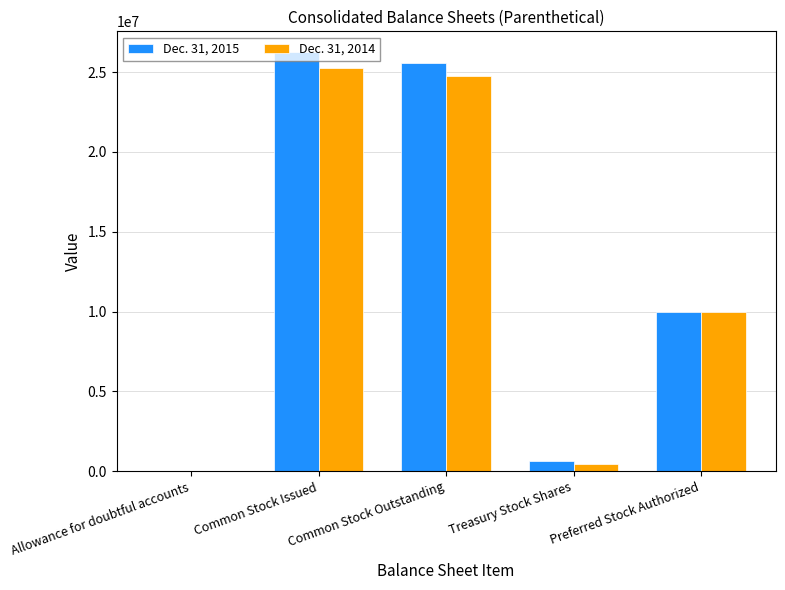

Where is Dec. 31, 2014 nearest to the value 12623574?

Preferred Stock Authorized